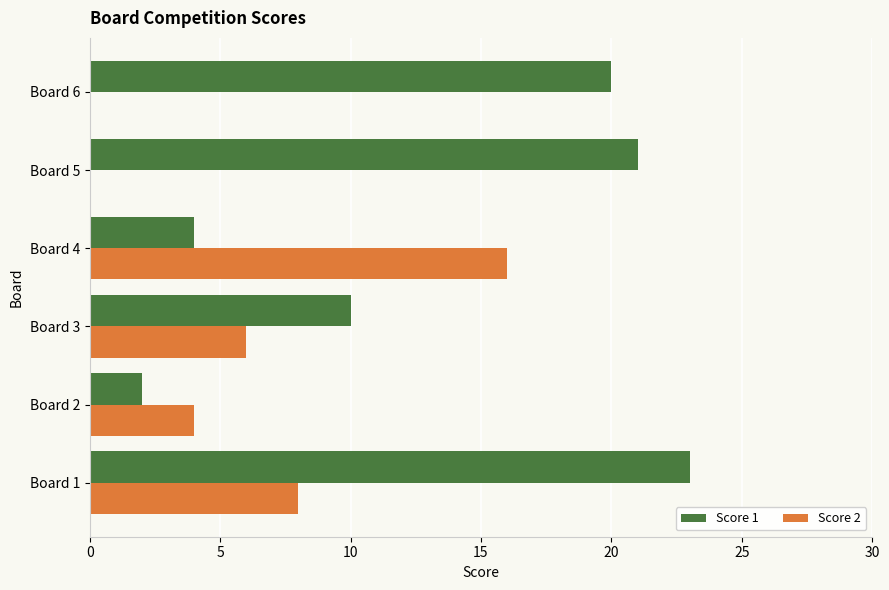

At which category does the chart reach its peak across all series?

Board 1